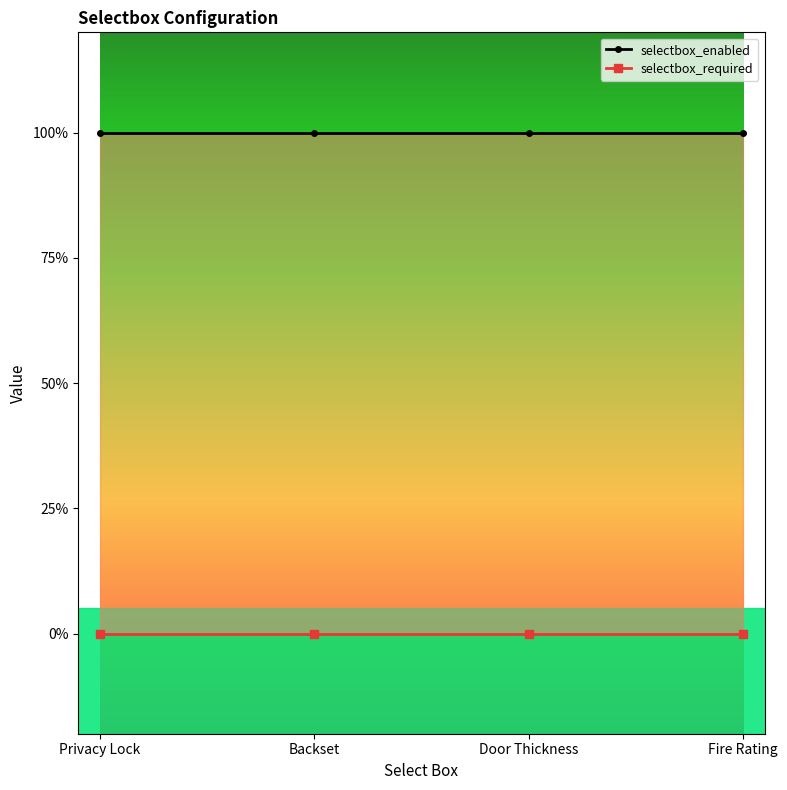

What is the label of the 1st point from the right?

Fire Rating